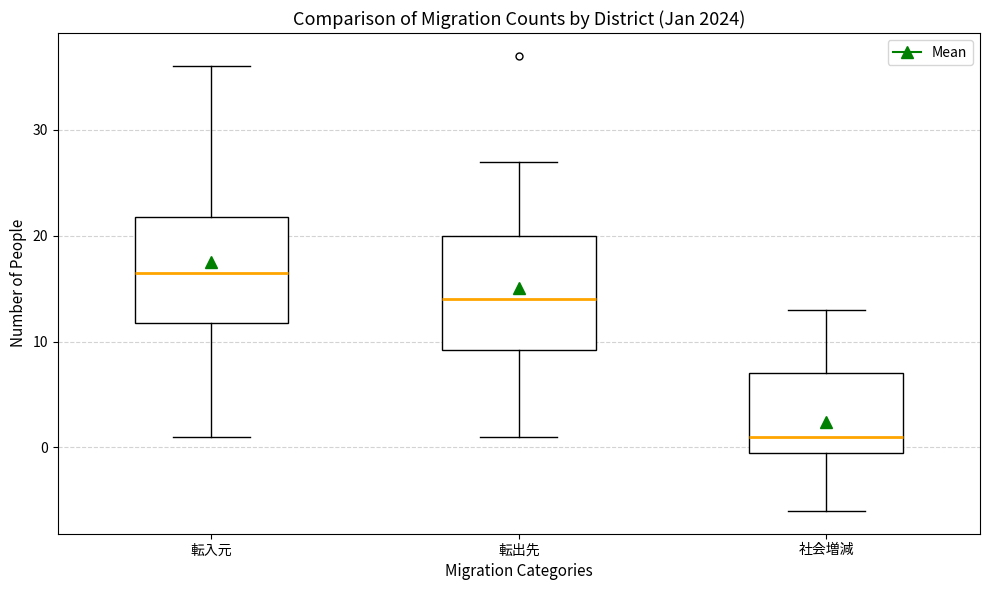

Which box's median line is the lowest?

社会増減